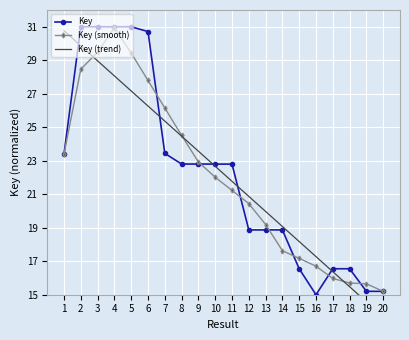

How many distinct data groups are displayed?

3